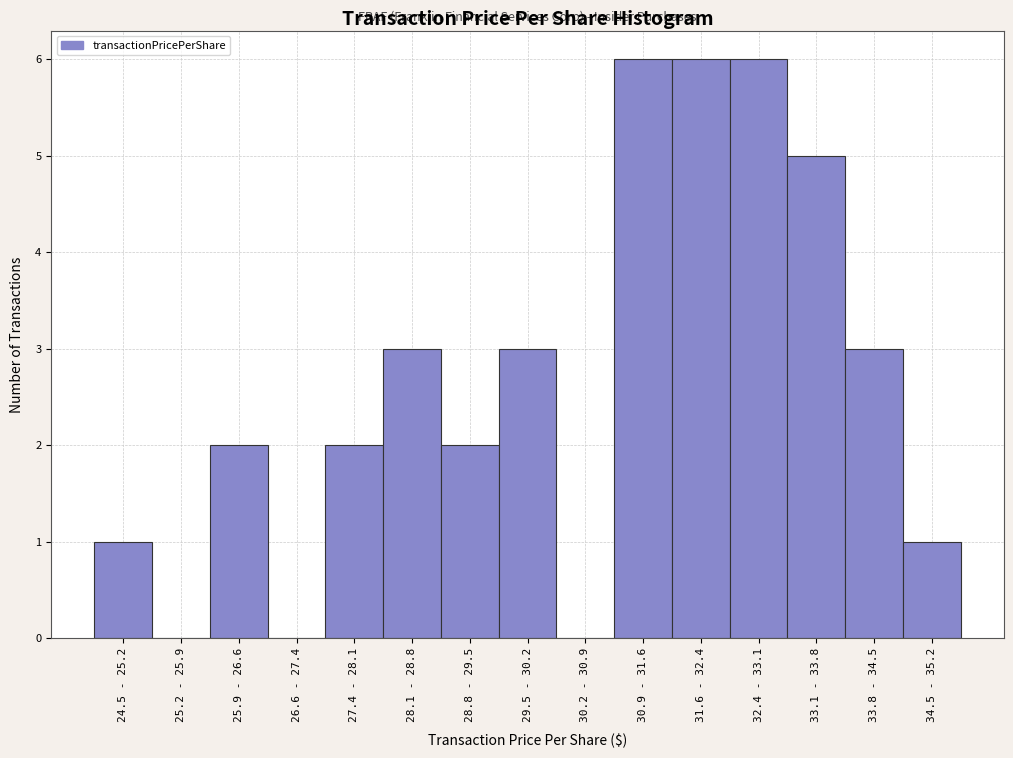

Reading left to right, transcribe all the data shown in this chart.

24.5 - 25.2=1	25.2 - 25.9=0	25.9 - 26.6=2	26.6 - 27.4=0	27.4 - 28.1=2	28.1 - 28.8=3	28.8 - 29.5=2	29.5 - 30.2=3	30.2 - 30.9=0	30.9 - 31.6=6	31.6 - 32.4=6	32.4 - 33.1=6	33.1 - 33.8=5	33.8 - 34.5=3	34.5 - 35.2=1